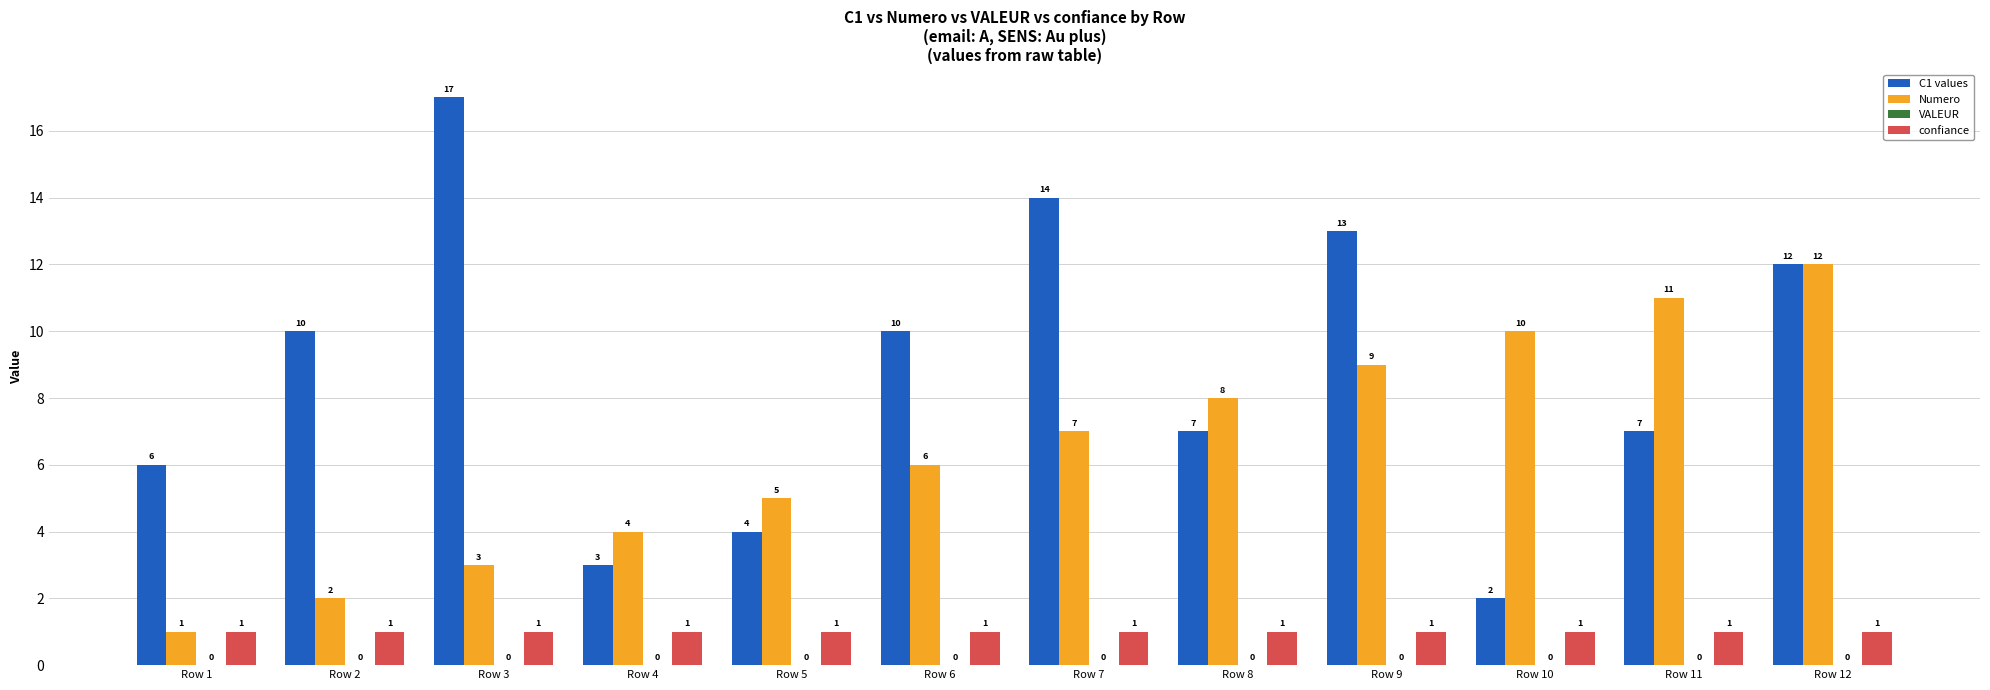

Are the bars horizontal?

No